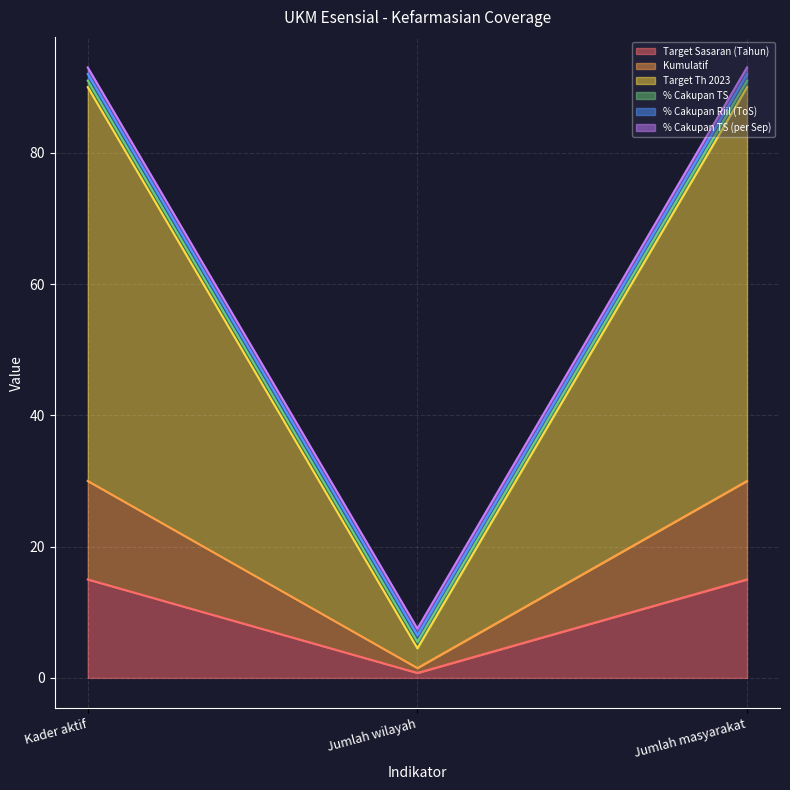

Which series has the largest total across all categories?

Target Th 2023